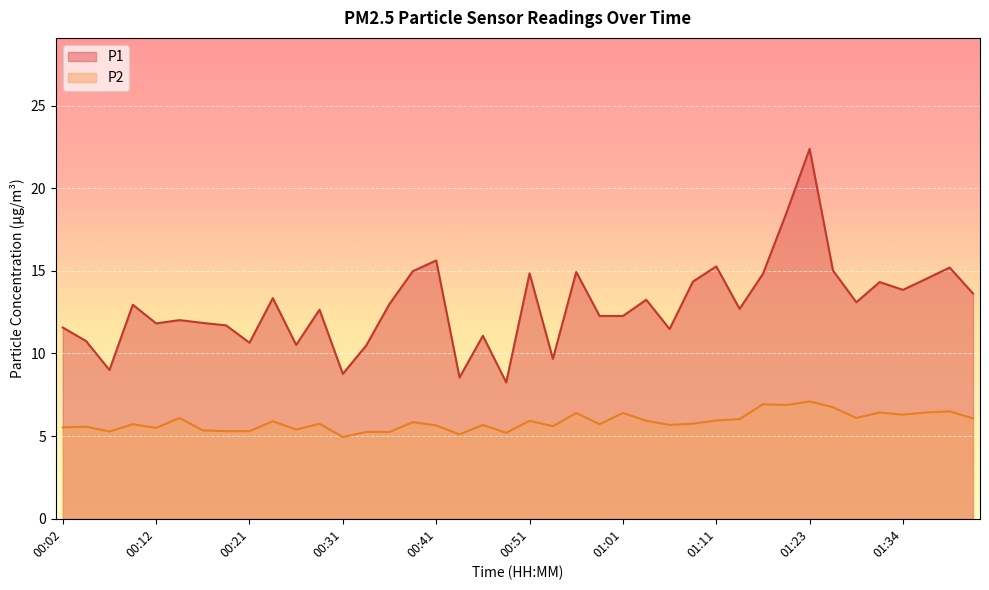

Does the chart display data point markers on the line(s)?

No